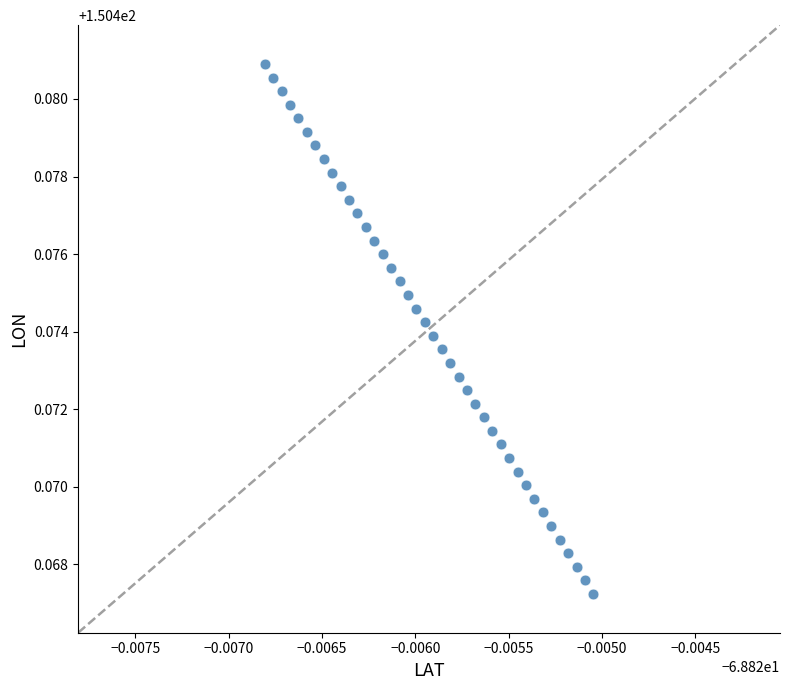

How many points are shown in the scatter plot?

40